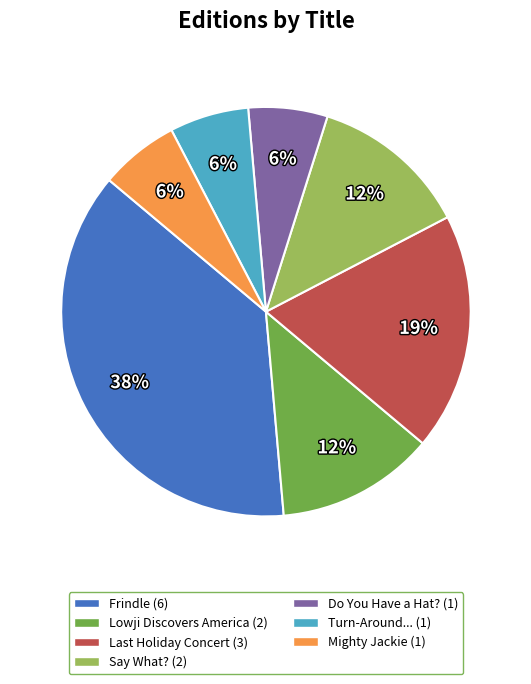

Does any single category account for the majority?

No